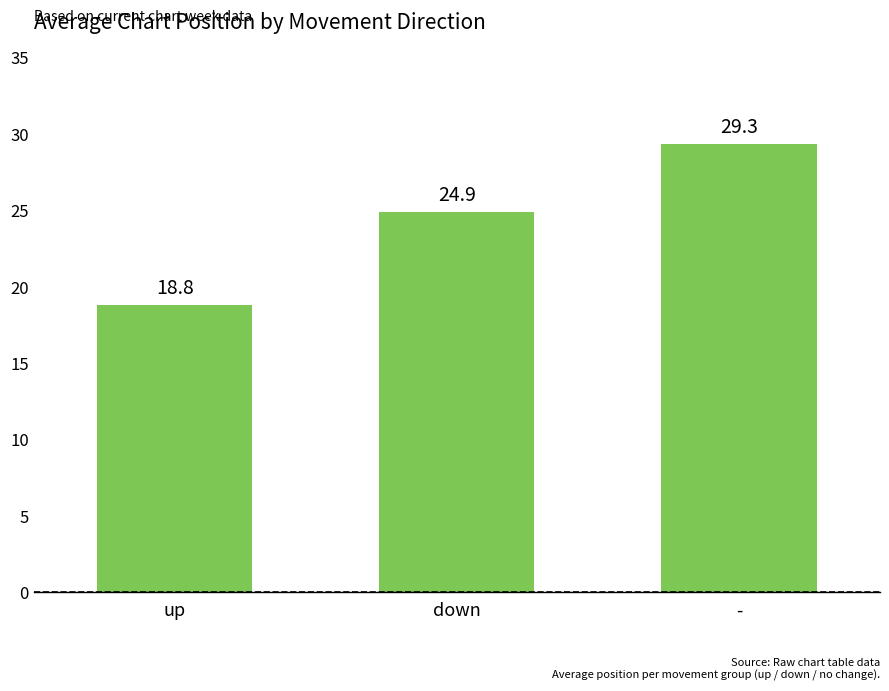

What is the sum of the values at up and -?

48.2